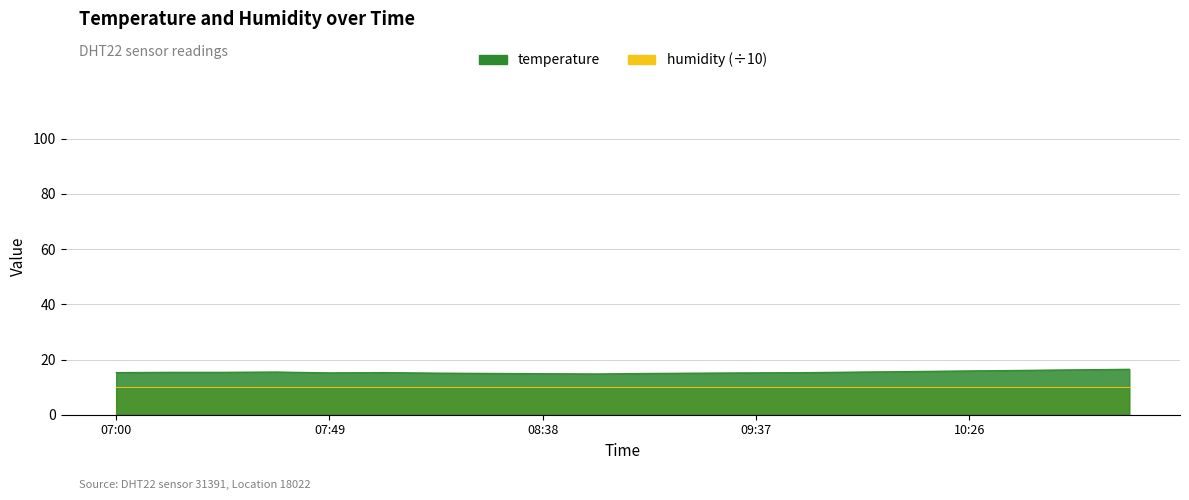

List the labels in order of value, largest first.

11:03, 10:50, 10:38, 10:26, 10:14, 07:37, 10:01, 07:13, 07:25, 07:00, 08:01, 09:49, 07:49, 09:37, 08:14, 09:25, 08:26, 09:13, 08:38, 09:00